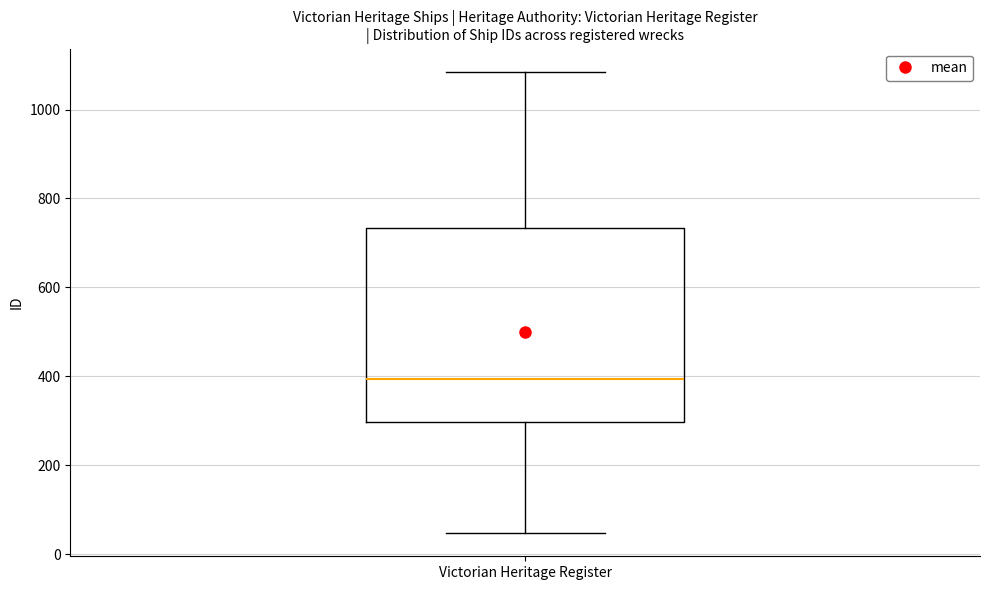

Read this box plot against the y-axis: the position of the median line, the range covered by the box, and the ends of both whiskers. The values are not printed on the chart, so give them approximately, as read against the axis.

median 400, box 300 to 740, whiskers 40 to 1080